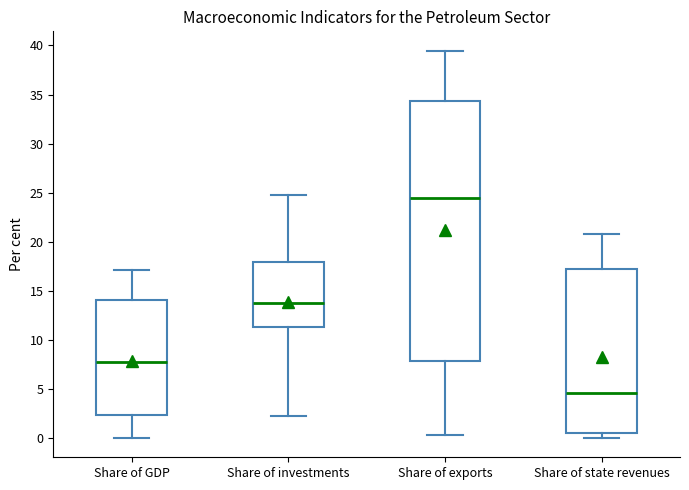

Reading left to right, read every box against the y-axis: the position of its median line, the range the box covers, and the ends of its whiskers. The values are not printed on the chart, so give them approximately, as read against the axis.

Share of GDP: median 8.0, box 2.5 to 14.0, whiskers 0.0 to 17.0
Share of investments: median 14.0, box 11.5 to 18.0, whiskers 2.0 to 24.5
Share of exports: median 24.5, box 8.0 to 34.5, whiskers 0.5 to 39.5
Share of state revenues: median 4.5, box 0.5 to 17.0, whiskers 0.0 to 20.5